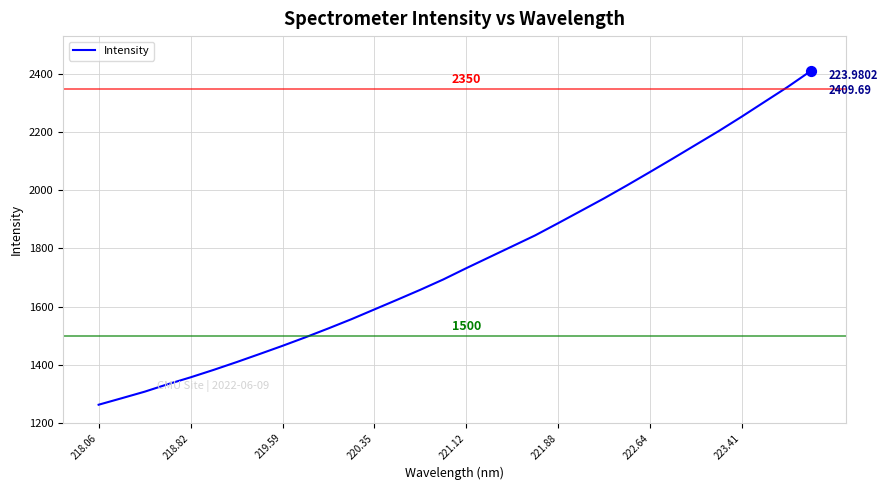

What is the smallest value displayed?

1262.7